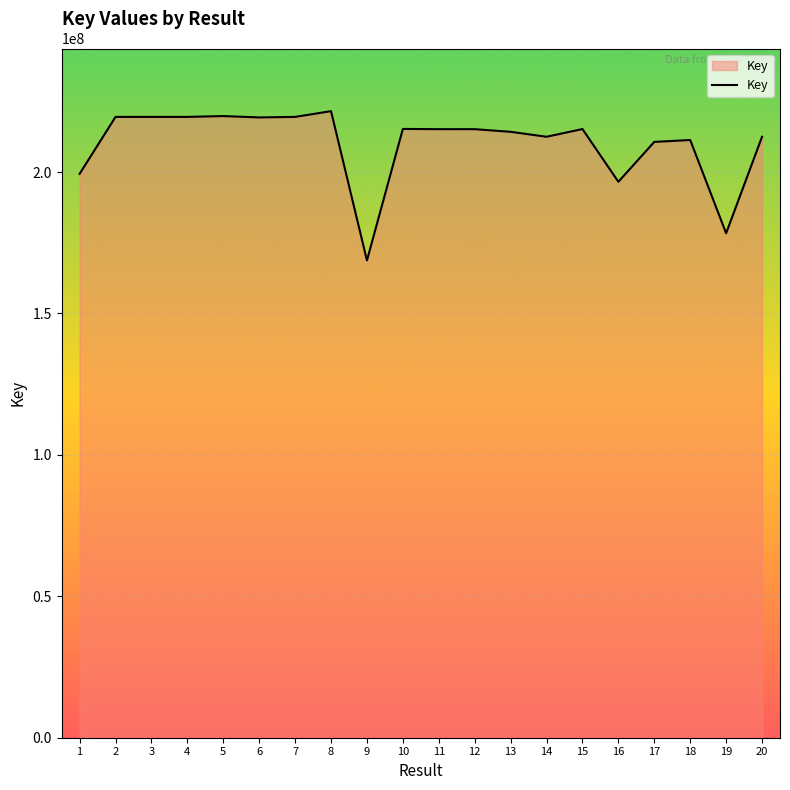

What is the change in value from 11 to 16?

-18601527